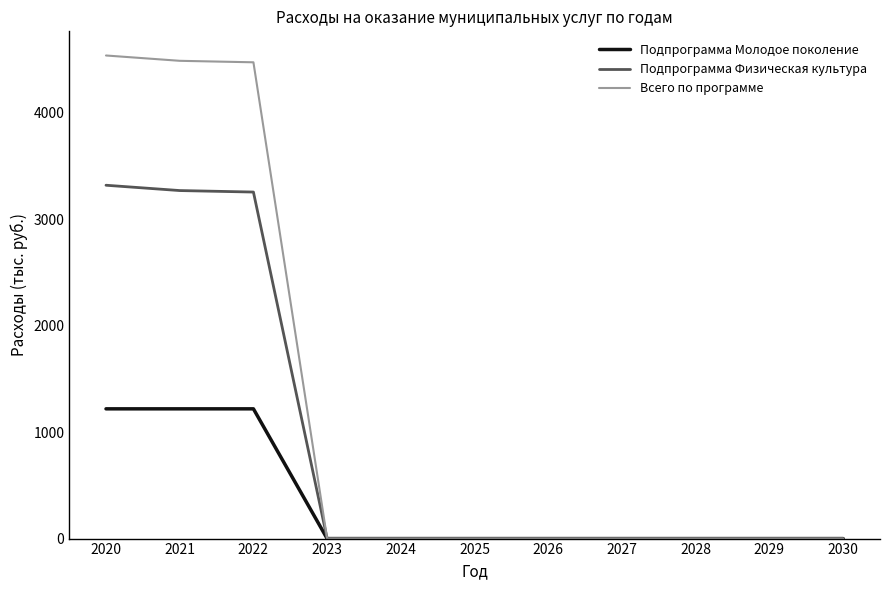

Which series has the largest range (max minus min)?

Всего по программе